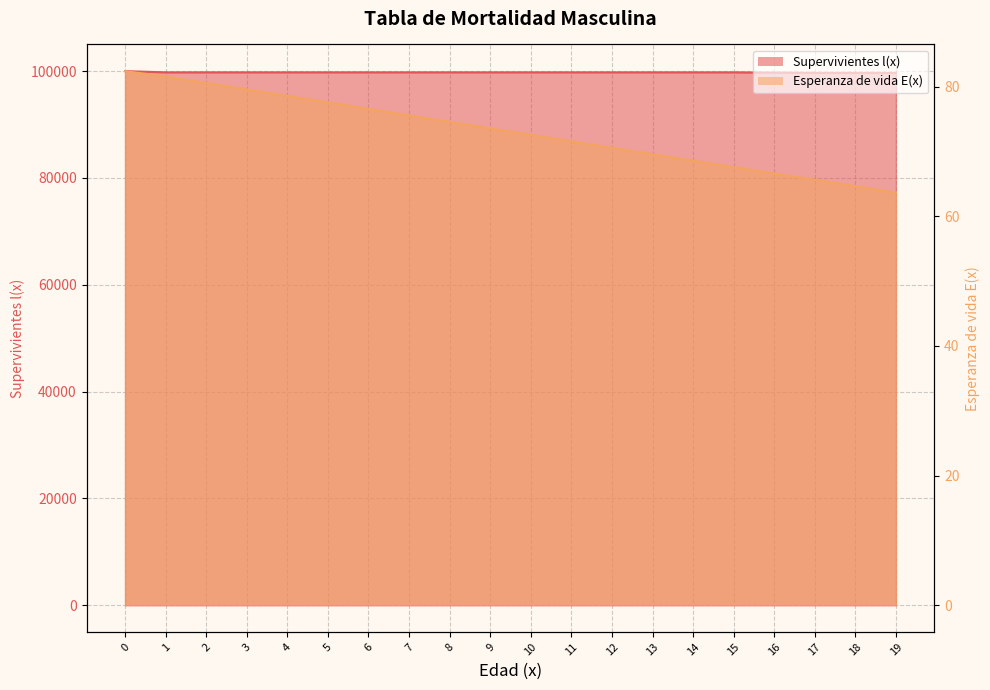

How many lines are shown in the chart?

2